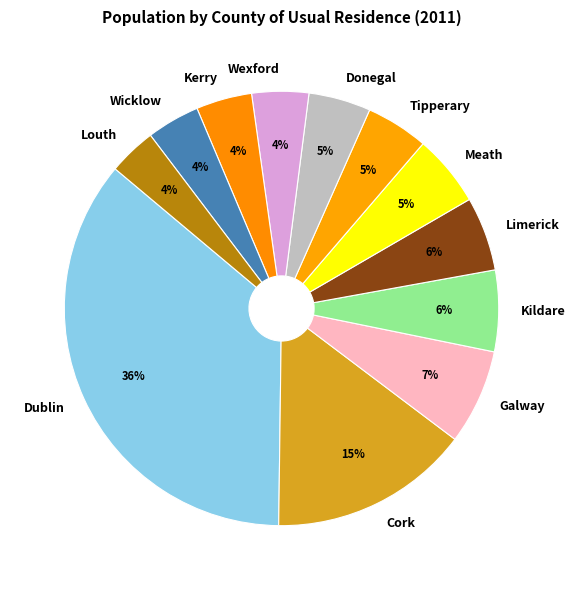

Which category has the biggest portion of the pie?

Dublin